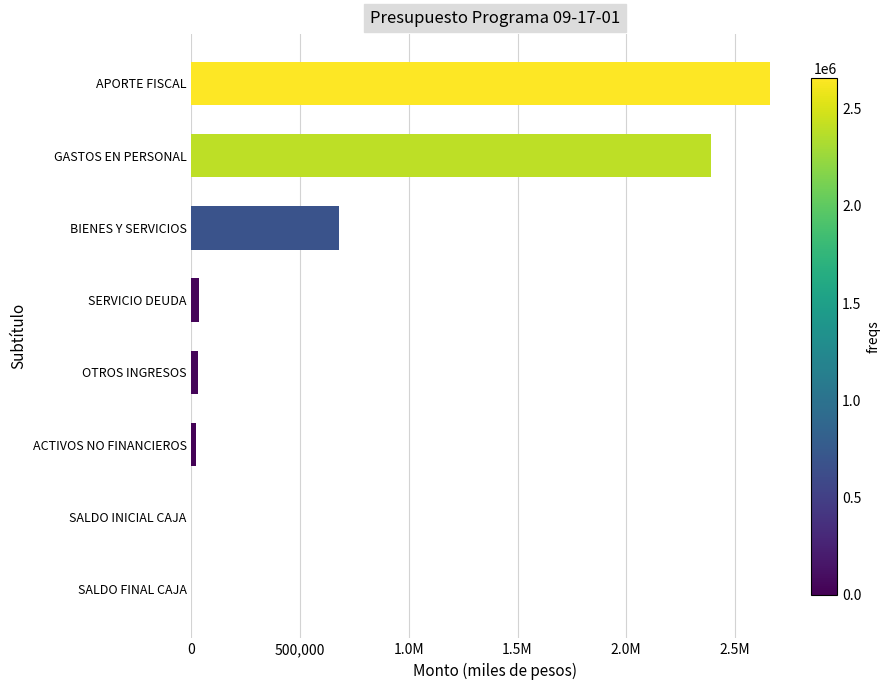

What is the average value?

726354